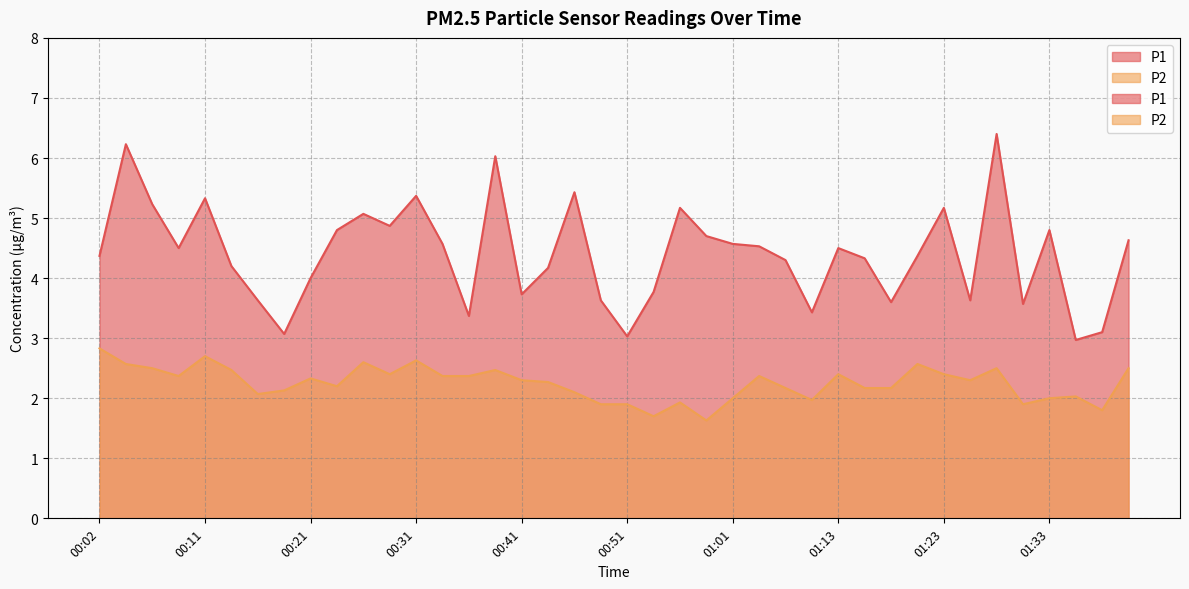

True or false: P1 has more than 1 interior local peaks.

True